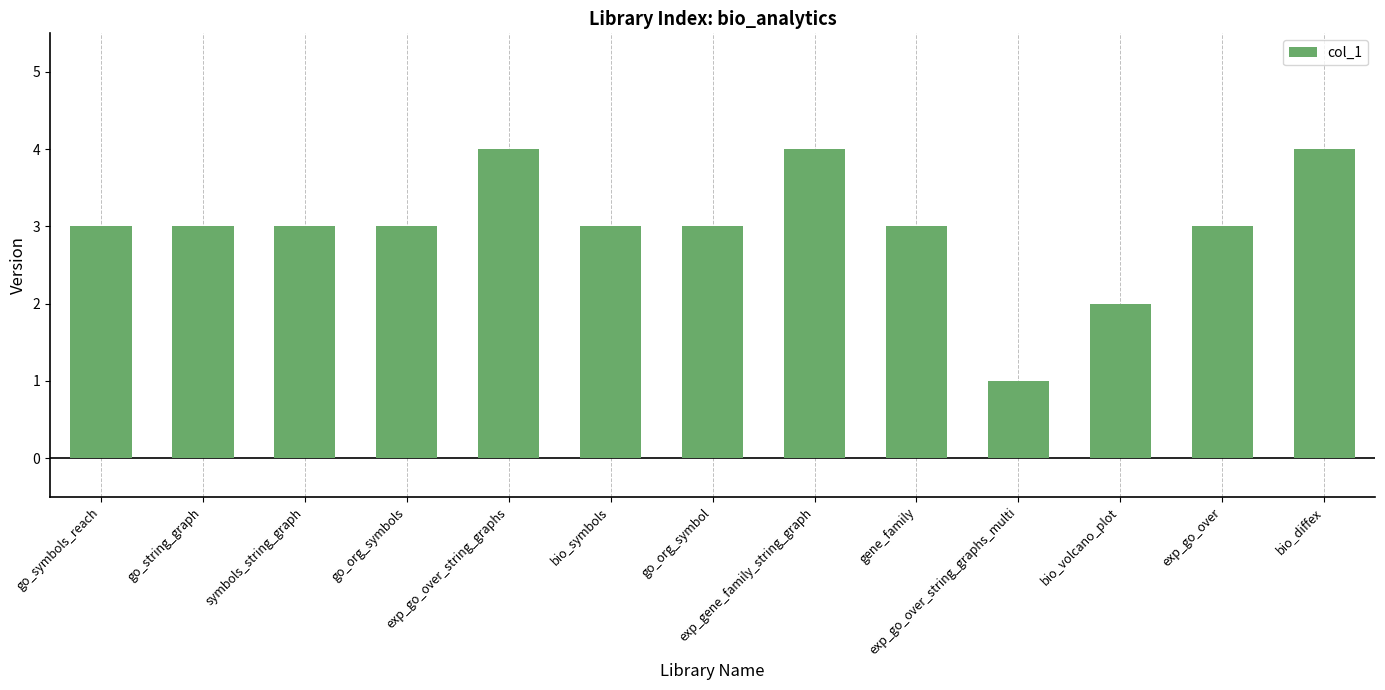

Reading left to right, extract all data points from this chart.

3	3	3	3	4	3	3	4	3	1	2	3	4